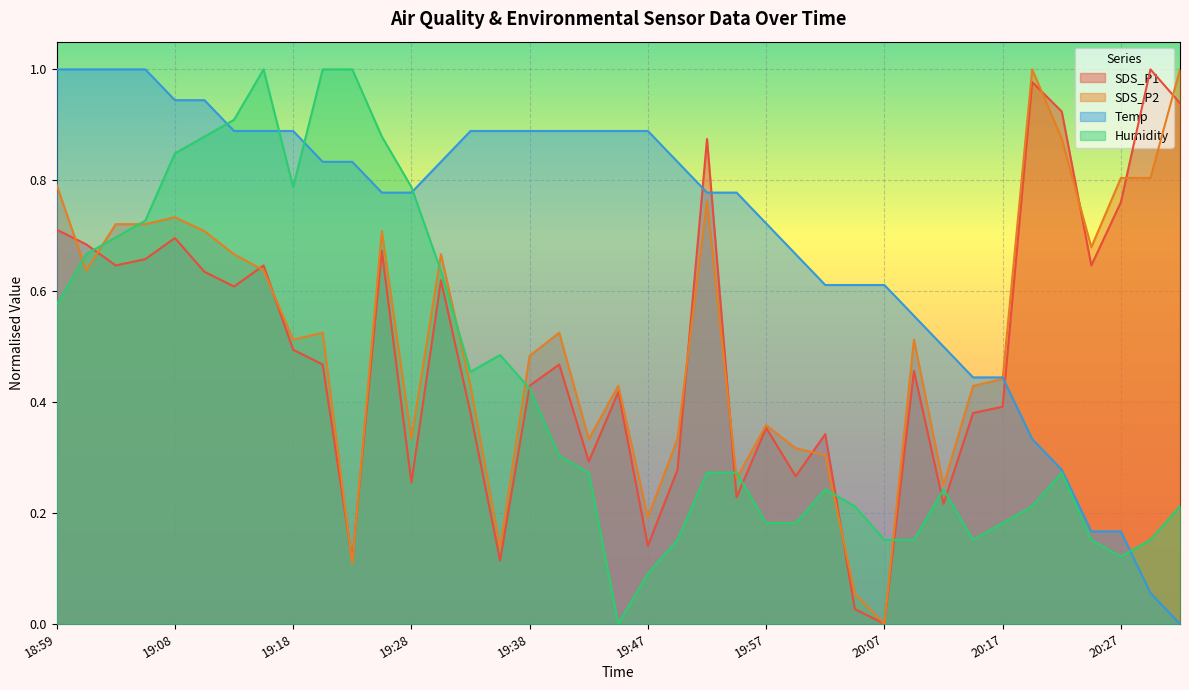

What is the total value across all series at 20:05?

0.9